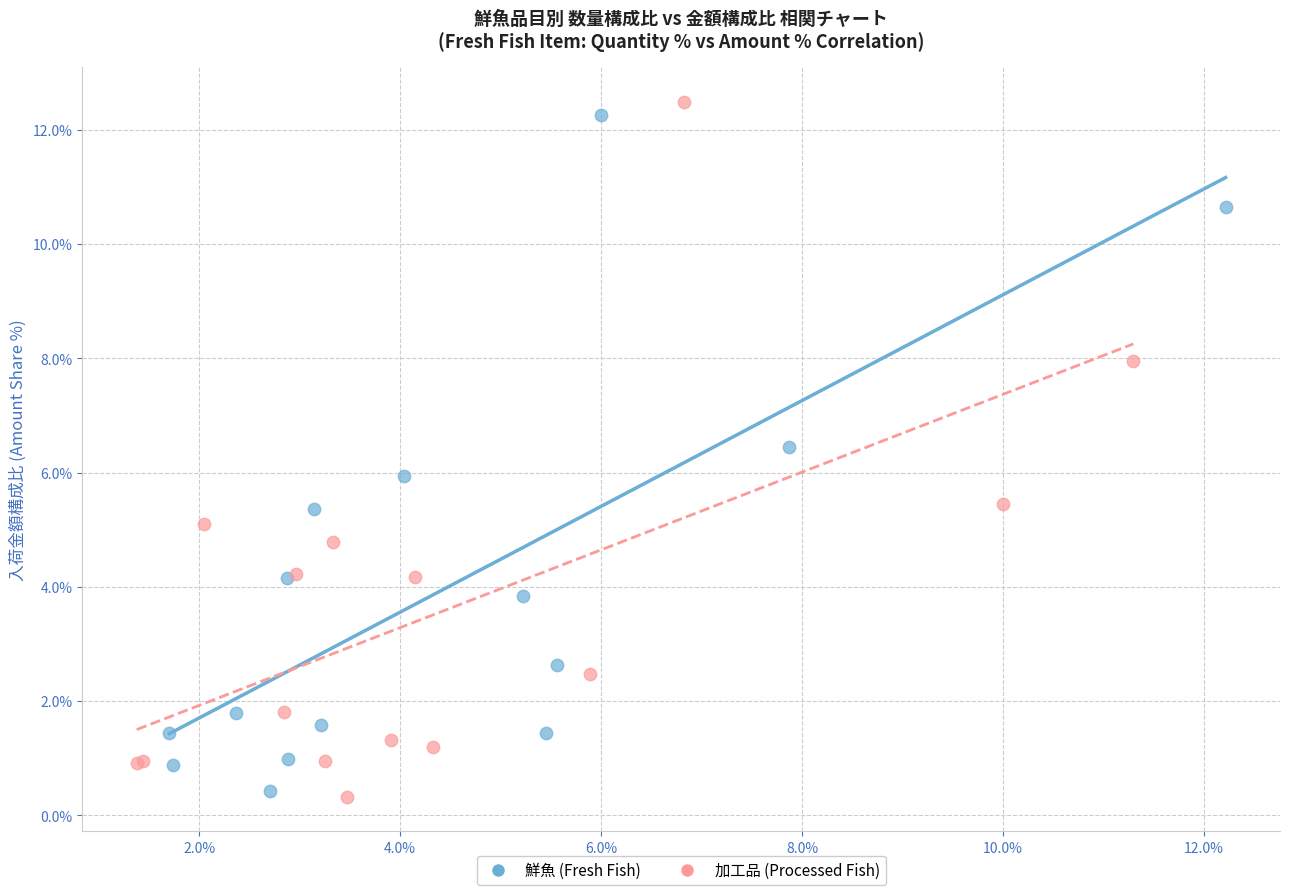

Which series has the largest Y range (max minus min)?

加工品 (Processed Fish)